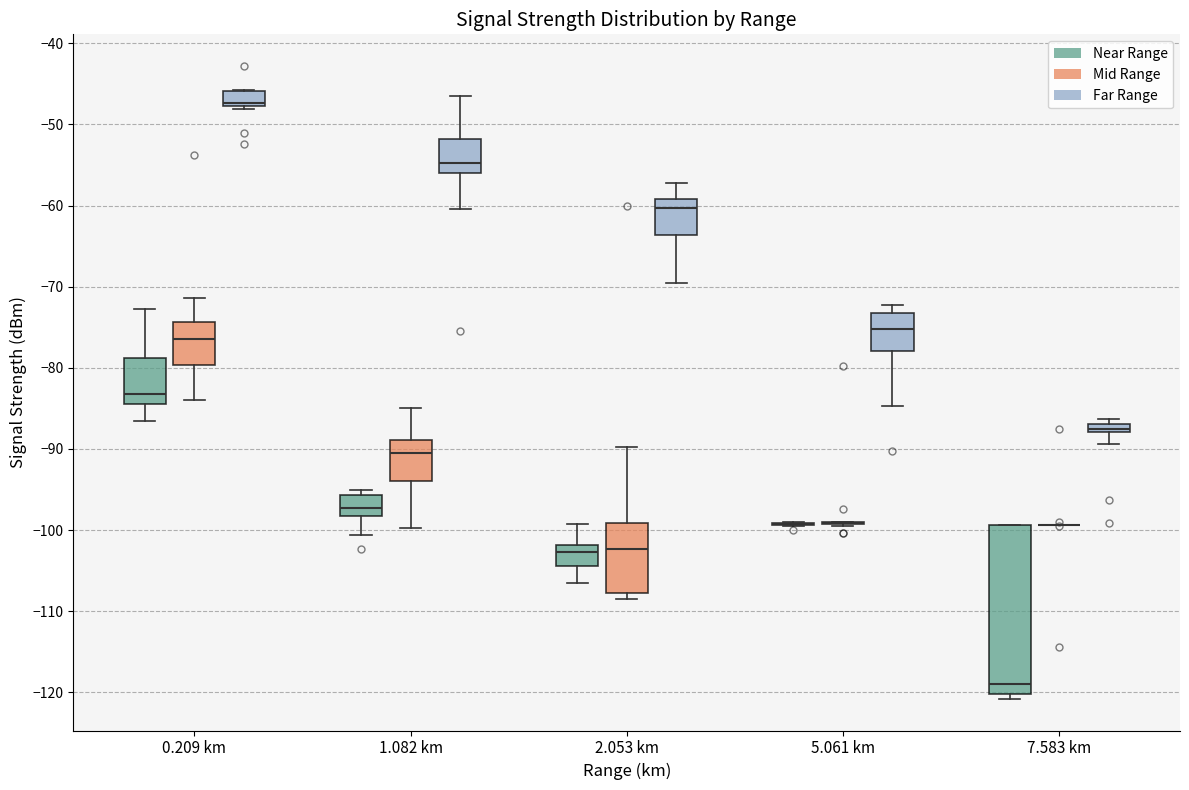

Which box is the tallest, from its lower edge to its upper edge?

7.583 km (Near Range)